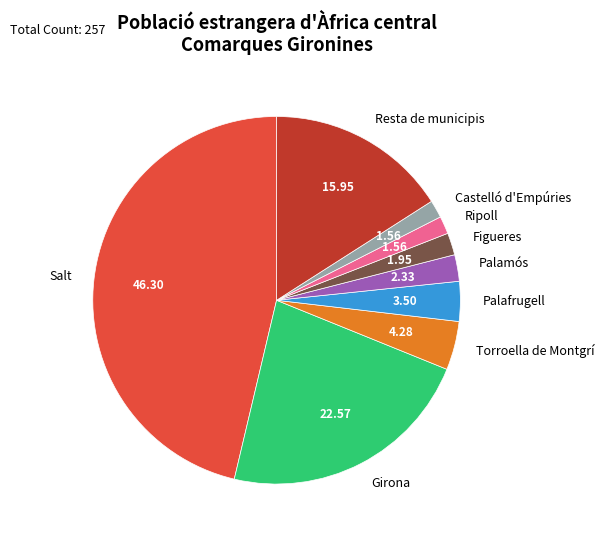

What is the largest slice in the pie chart?

Salt